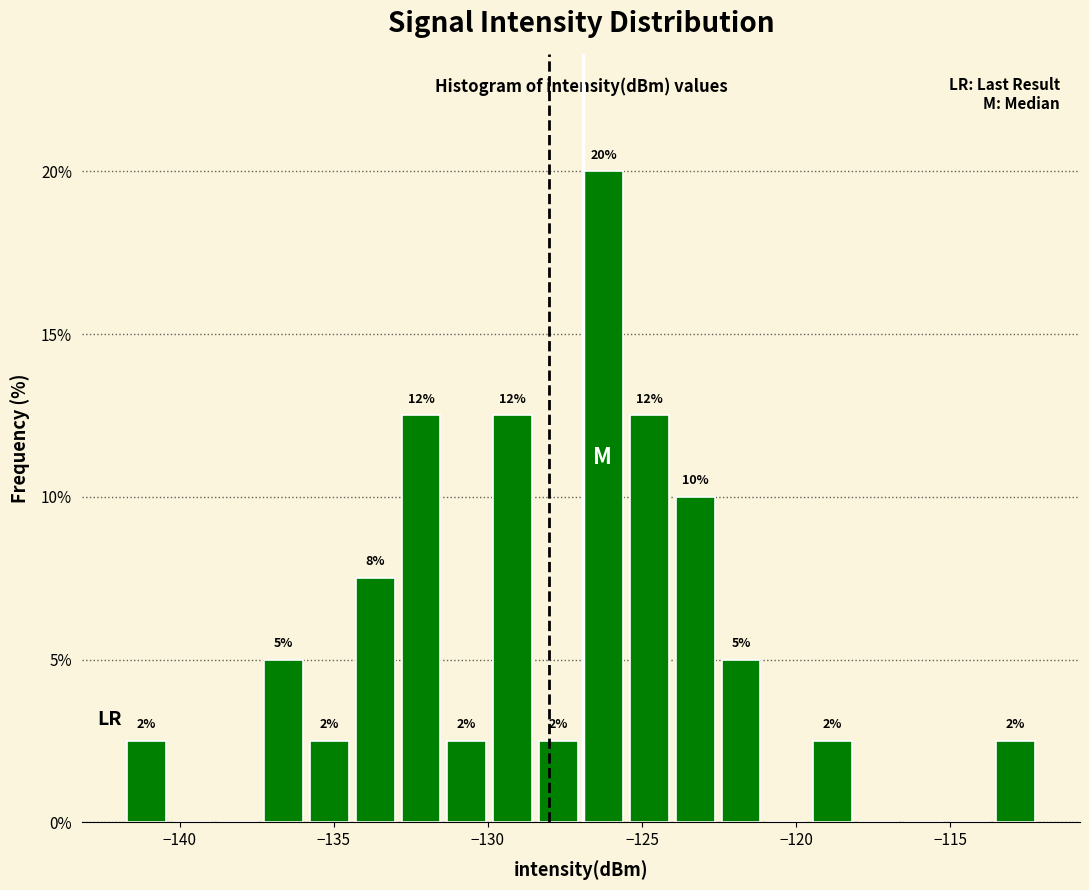

Read against the x-axis, roughly where is the centre of the tallest bar?

-126.0